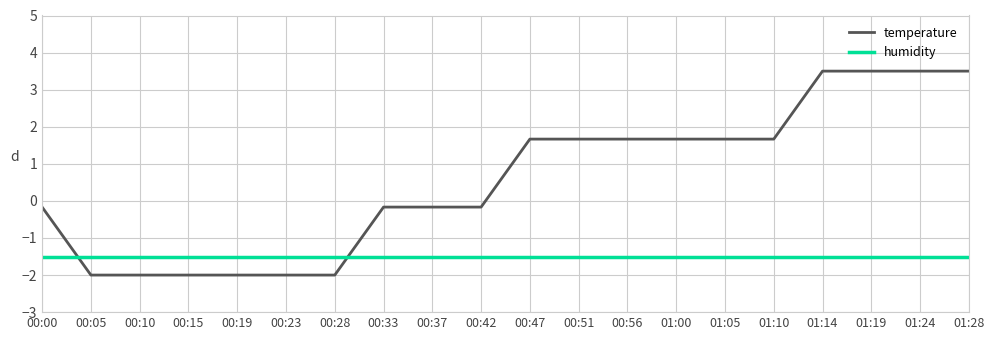

What position from the left is 00:15?

4